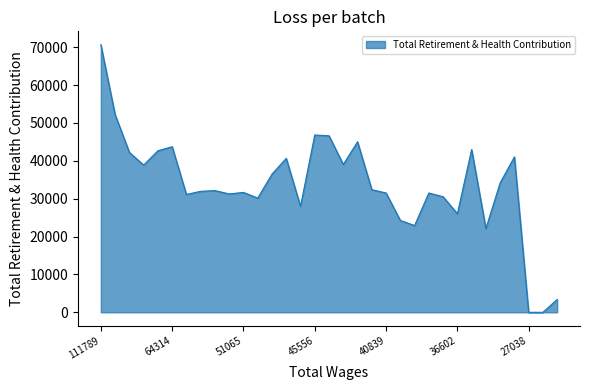

Where is the first local maximum?

64314